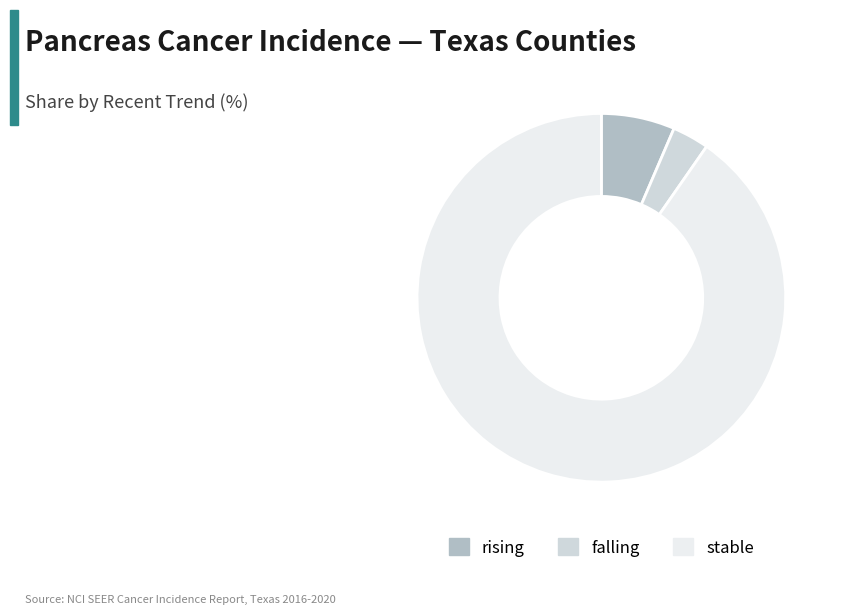

Is the sum of falling and stable greater than half?

Yes